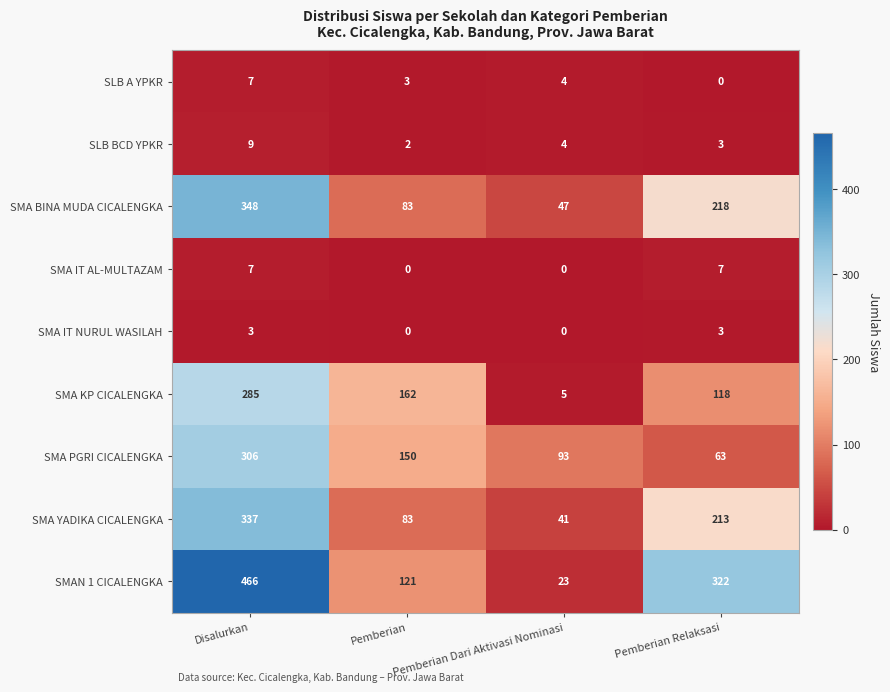

Is it true that SMA PGRI CICALENGKA equals 63 at Pemberian Relaksasi?

True